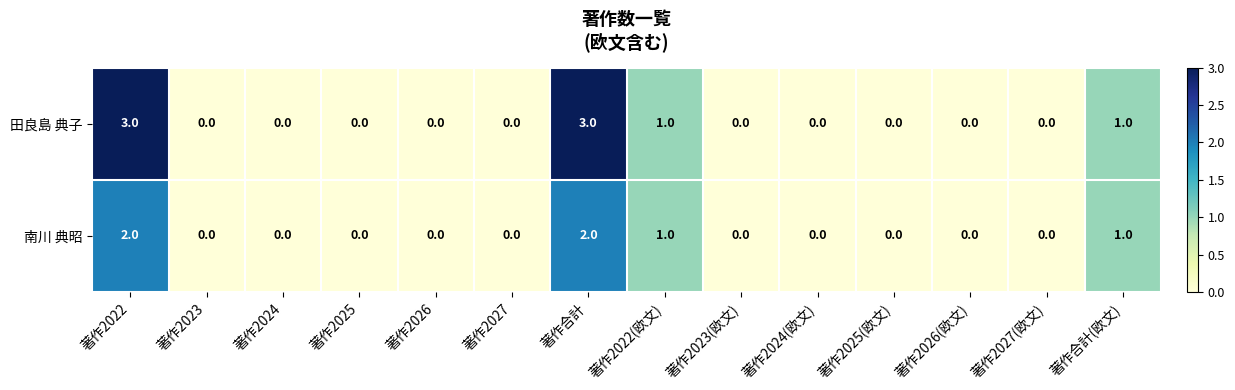

Which series has the largest total across all categories?

田良島 典子